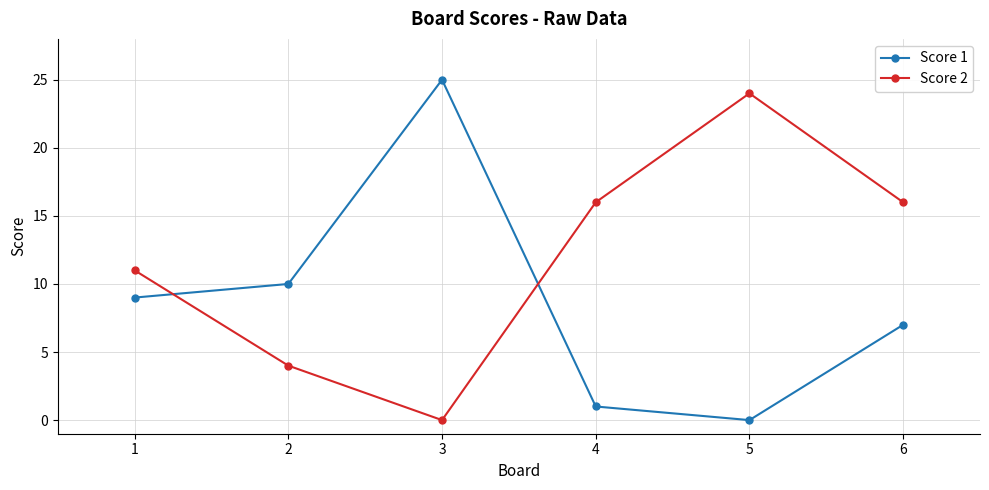

Is the value of Score 2 at 2 greater than the value of Score 1 at 6?

No